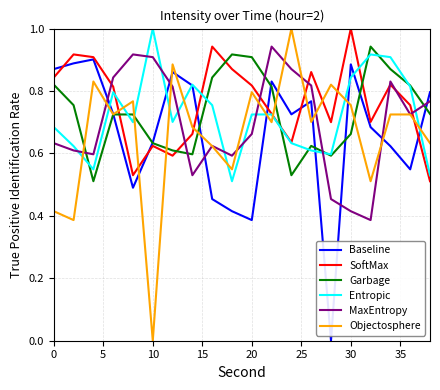

Which series has the largest range (max minus min)?

Objectosphere